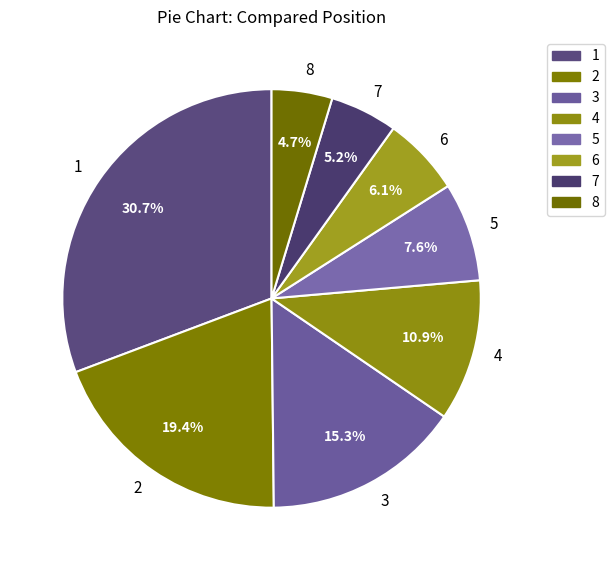

To the nearest percent, what percentage of the pie is 5?

8%